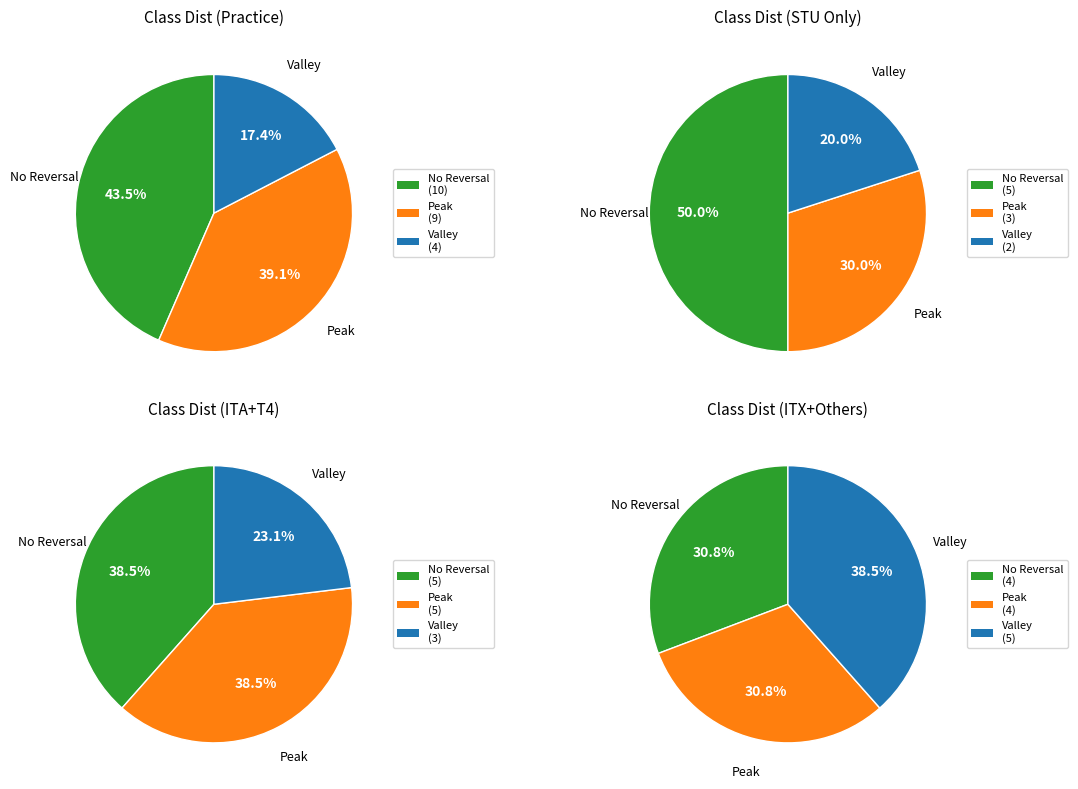

The GTL slice represents 1% of the pie. True or false?

False